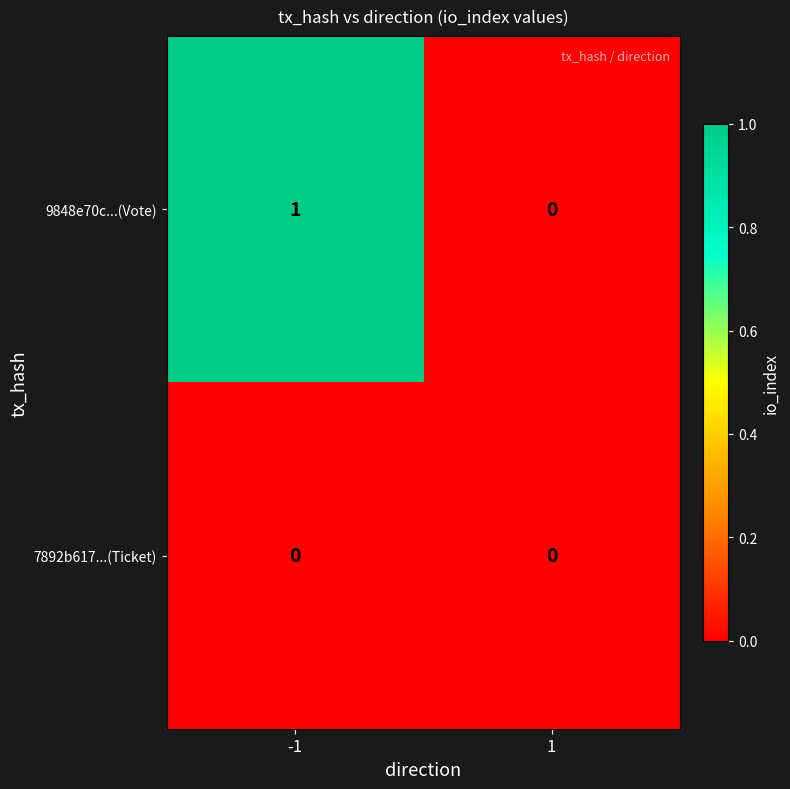

At which category does the chart reach its peak across all series?

-1